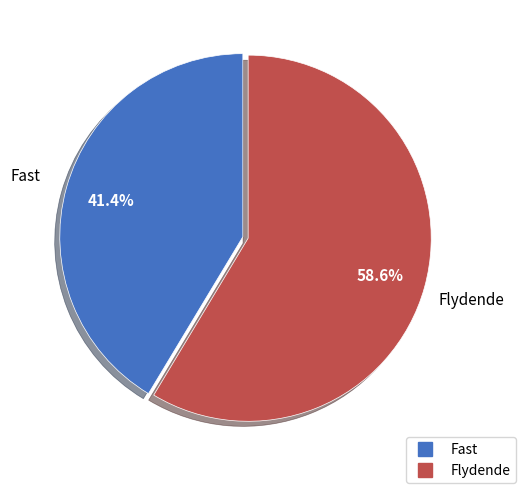

To the nearest percent, what is the difference between the Fast and Flydende slice percentages?

17%